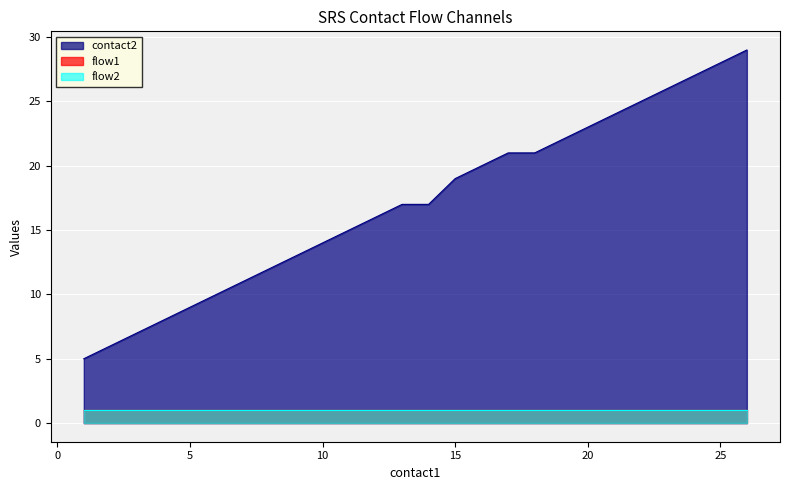

True or false: flow2 and contact2 cross at least once.

False